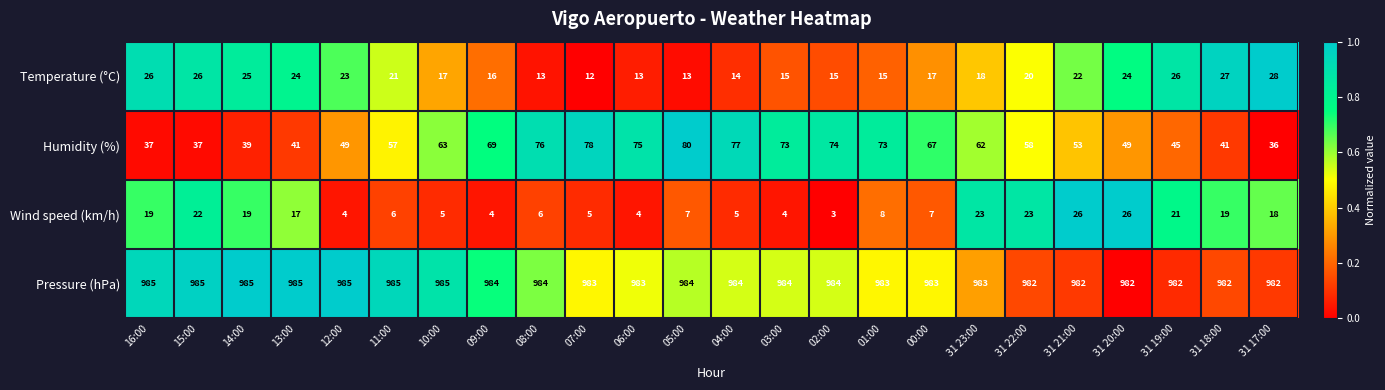

What is the spread (max minus min) of values at 09:00?

980